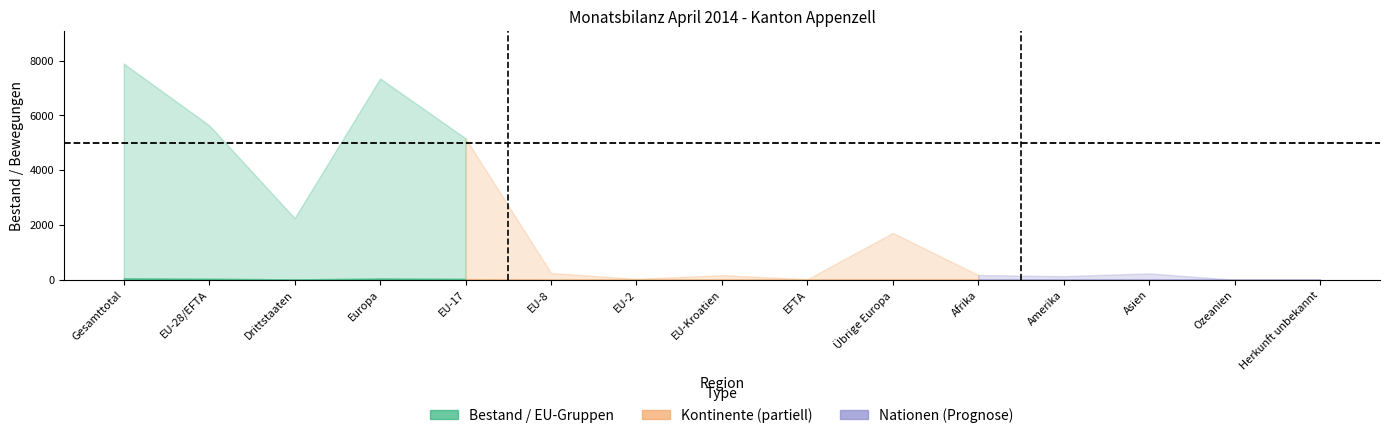

What is the label of the 10th point from the right?

EU-8